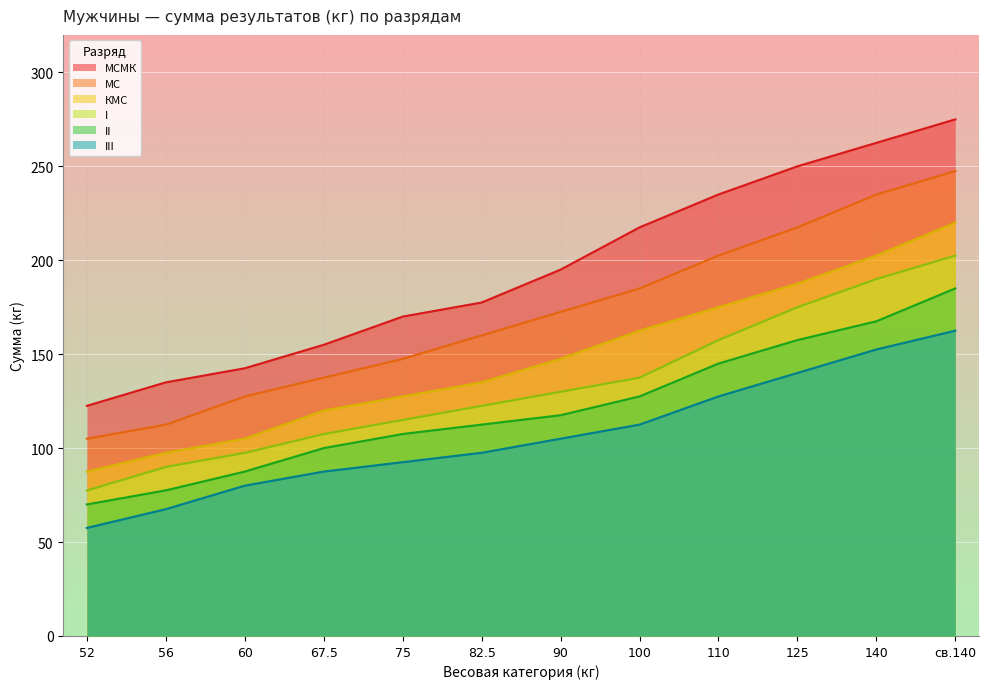

What is the difference between the highest and lowest values at 90?

90.0